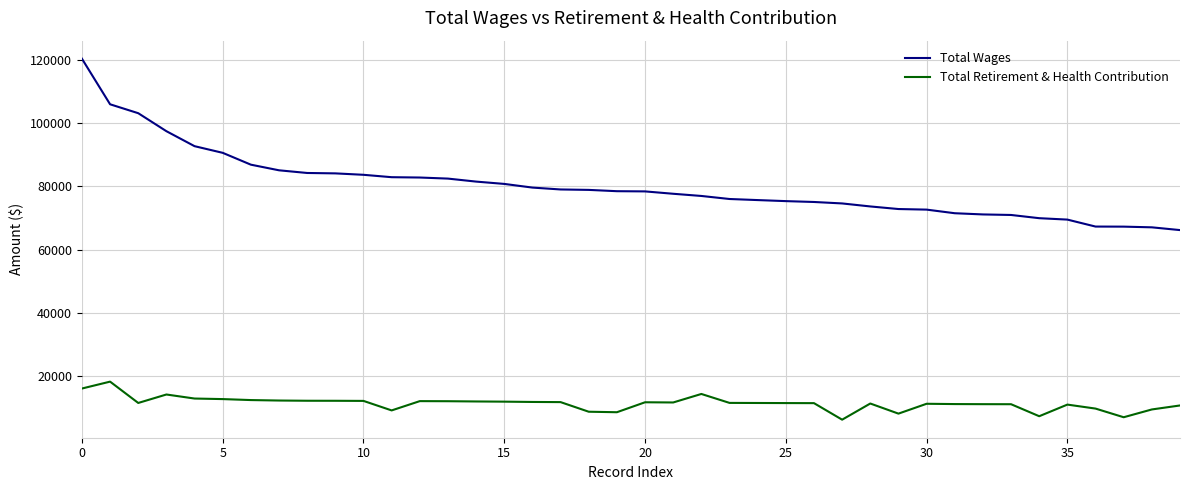

List the series in order of their overall mean, lowest first.

Total Retirement & Health Contribution, Total Wages